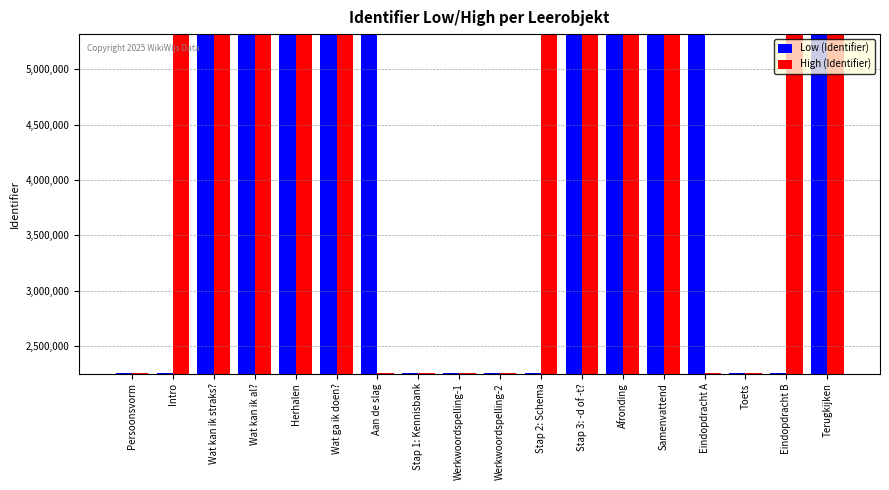

Which series has the largest range (max minus min)?

Low (Identifier)